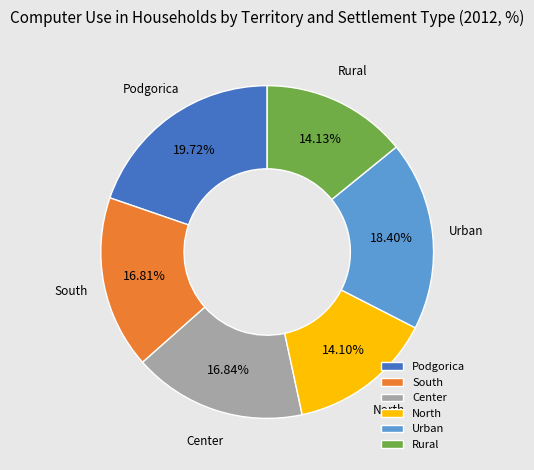

What is the largest slice in the pie chart?

Podgorica